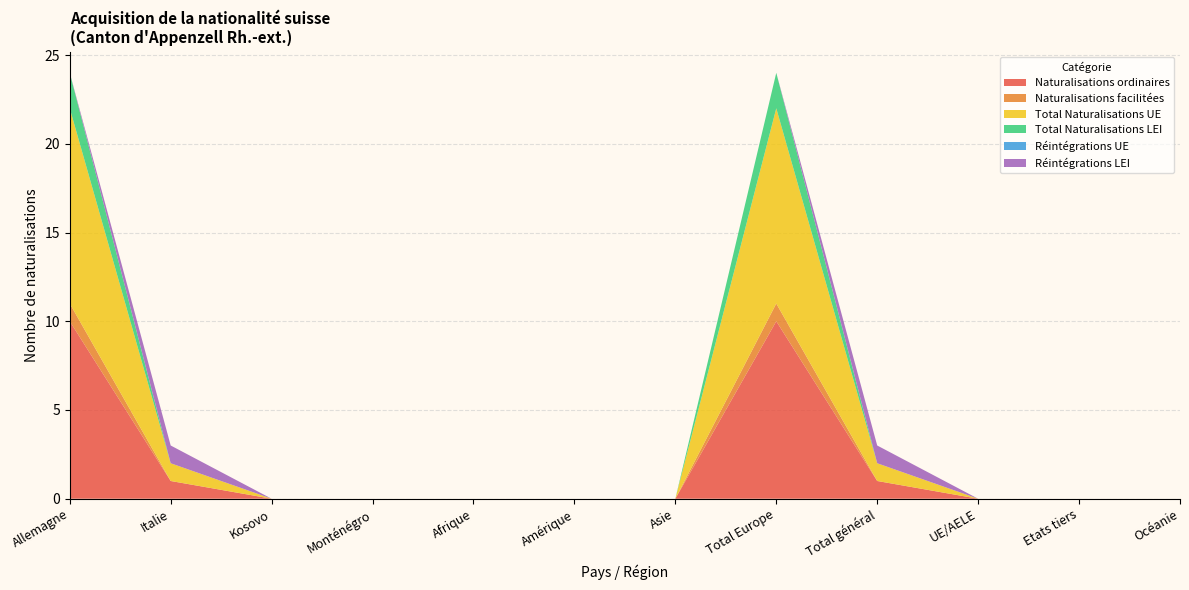

Reading left to right, what are all the values shown in this chart?

Naturalisations ordinaires: 10	1	0	0	0	0	0	10	1	0	0	0
Naturalisations facilitées: 1	0	0	0	0	0	0	1	0	0	0	0
Total Naturalisations UE: 11	1	0	0	0	0	0	11	1	0	0	0
Total Naturalisations LEI: 2	0	0	0	0	0	0	2	0	0	0	0
Réintégrations UE: 0	0	0	0	0	0	0	0	0	0	0	0
Réintégrations LEI: 0	1	0	0	0	0	0	0	1	0	0	0